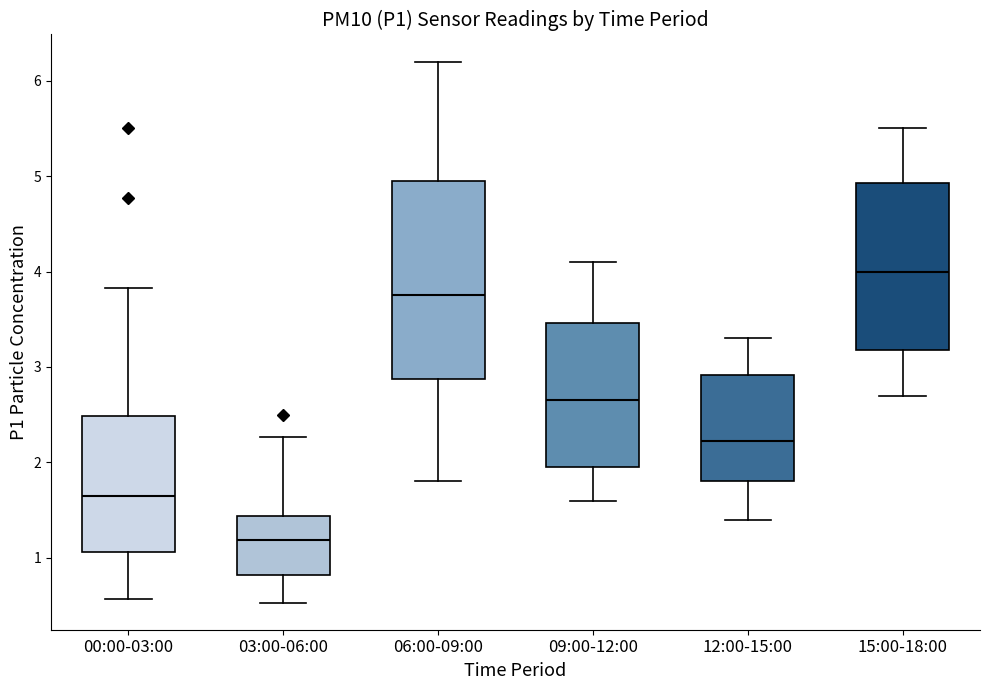

Reading left to right, transcribe this box plot: for each box, give where its median line is, the range the box spans, and where its two whiskers end, as read against the y-axis. The values are not printed on the chart, so give them approximately, as read against the axis.

00:00-03:00: median 1.7, box 1.1 to 2.5, whiskers 0.6 to 3.8
03:00-06:00: median 1.2, box 0.8 to 1.4, whiskers 0.5 to 2.3
06:00-09:00: median 3.8, box 2.9 to 5.0, whiskers 1.8 to 6.2
09:00-12:00: median 2.7, box 2.0 to 3.5, whiskers 1.6 to 4.1
12:00-15:00: median 2.2, box 1.8 to 2.9, whiskers 1.4 to 3.3
15:00-18:00: median 4.0, box 3.2 to 4.9, whiskers 2.7 to 5.5